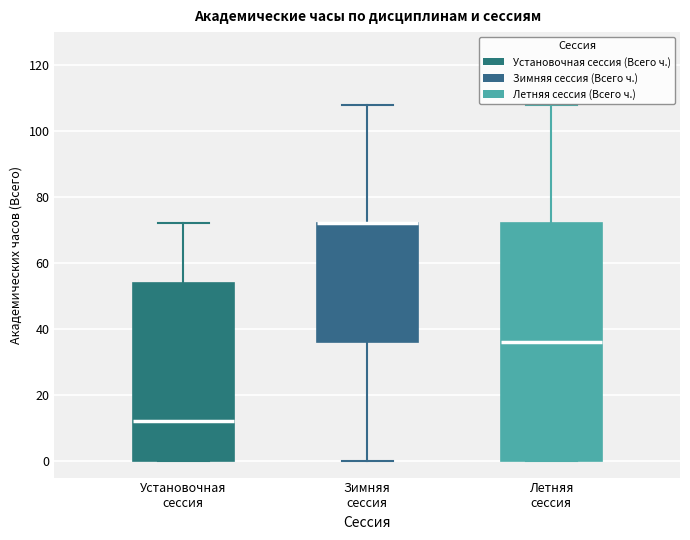

Where does the lower whisker of the box for Зимняя сессия end on the y-axis? The values are not printed on the chart, so give them approximately, as read against the axis.

0